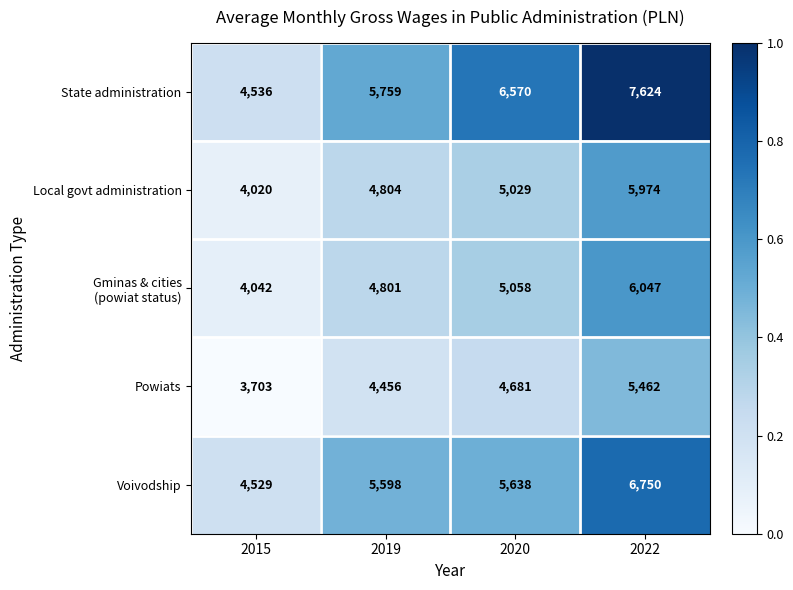

Is the value of Powiats at 2022 greater than the value of Voivodship at 2020?

No